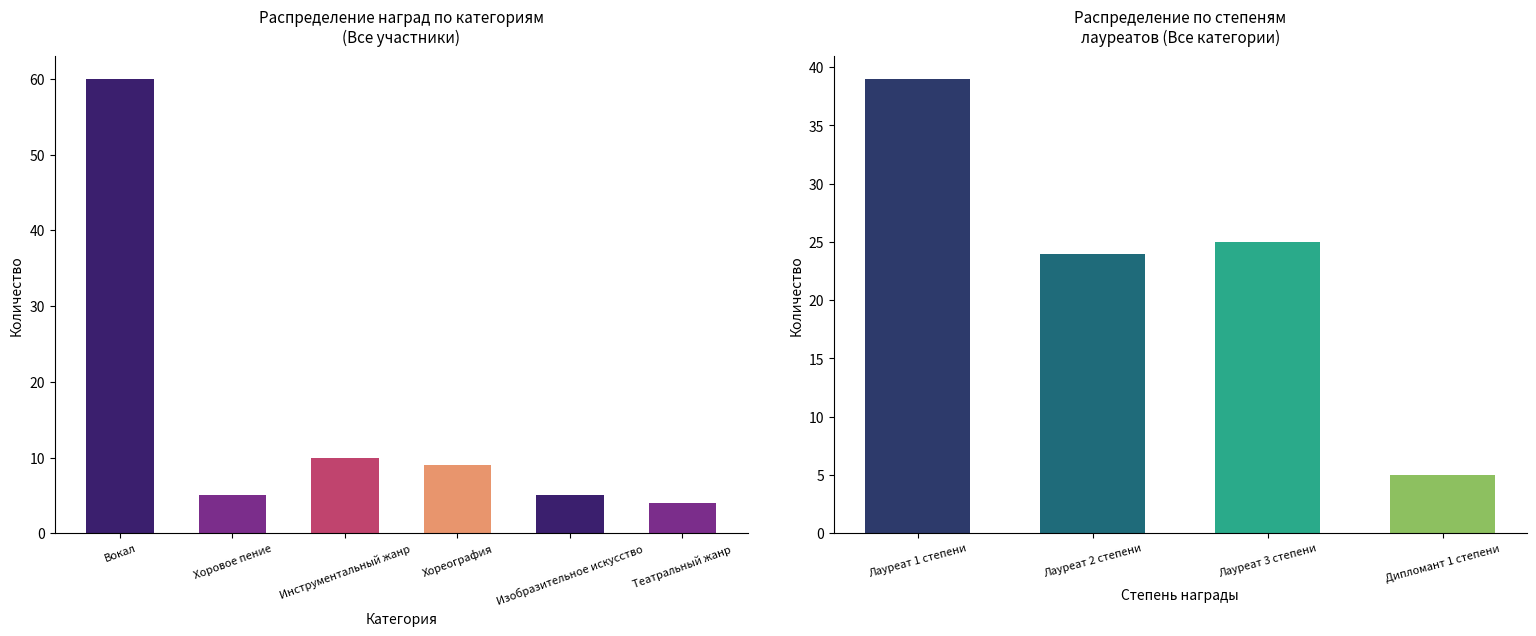

Which series changed the most between 0 and 1?

Лауреат 1 степени